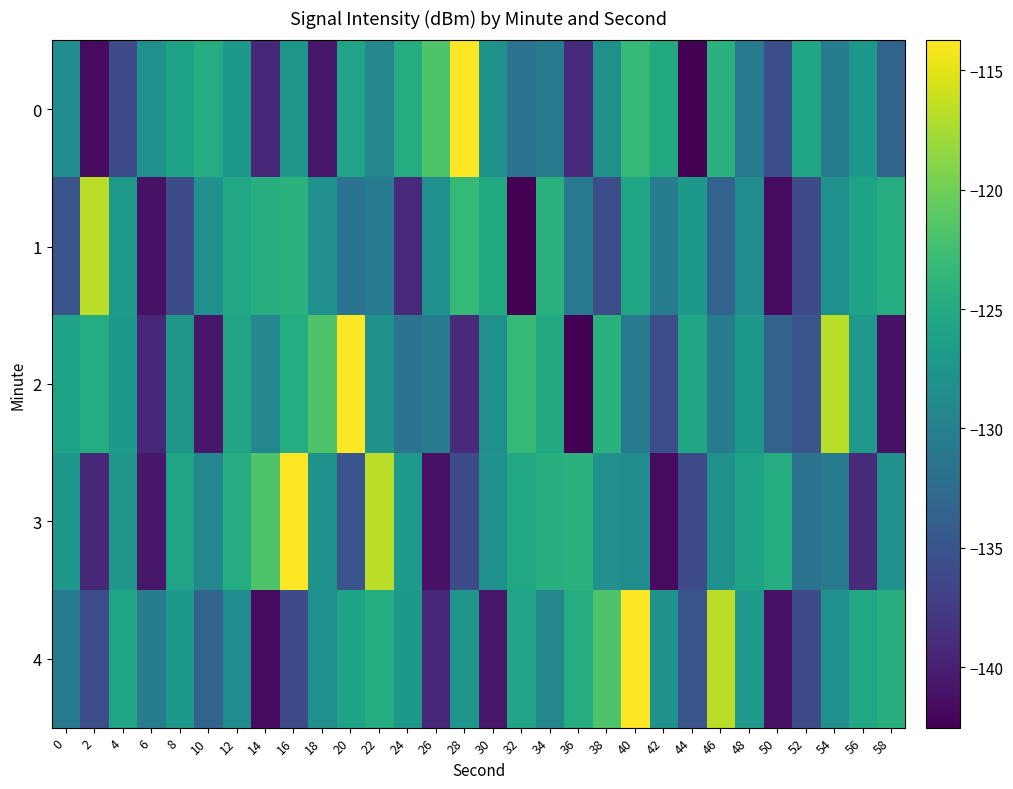

Reading left to right, what are all the values shown in this chart?

0: 0=-128.5	2=-141.7	4=-135.8	6=-128.0	8=-125.8	10=-124.7	12=-127.2	14=-139.3	16=-127.3	18=-140.7	20=-125.7	22=-129.2	24=-124.7	26=-121.7	28=-113.7	30=-127.8	32=-131.6	34=-130.8	36=-139.1	38=-128.1	40=-123.2	42=-125.1	44=-142.5	46=-124.2	48=-130.7	50=-135.6	52=-125.6	54=-130.4	56=-127.2	58=-133.4
1: 0=-135.0	2=-116.8	4=-127.0	6=-141.1	8=-135.9	10=-127.9	12=-125.2	14=-124.3	16=-124.2	18=-128.0	20=-131.6	22=-130.8	24=-139.1	26=-128.1	28=-123.2	30=-125.1	32=-142.5	34=-124.2	36=-130.7	38=-135.6	40=-125.6	42=-130.4	44=-127.2	46=-133.4	48=-128.5	50=-141.7	52=-135.8	54=-128.0	56=-125.8	58=-124.7
2: 0=-125.8	2=-124.7	4=-127.2	6=-139.3	8=-127.3	10=-140.7	12=-125.7	14=-129.2	16=-124.7	18=-121.7	20=-113.7	22=-127.8	24=-131.6	26=-130.8	28=-139.1	30=-128.1	32=-123.2	34=-125.1	36=-142.5	38=-124.2	40=-130.7	42=-135.6	44=-125.6	46=-130.4	48=-127.2	50=-133.4	52=-135.0	54=-116.8	56=-127.0	58=-141.1
3: 0=-127.2	2=-139.3	4=-127.3	6=-140.7	8=-125.7	10=-129.2	12=-124.7	14=-121.7	16=-113.7	18=-127.8	20=-135.0	22=-116.8	24=-127.0	26=-141.1	28=-135.9	30=-127.9	32=-125.2	34=-124.3	36=-124.2	38=-128.0	40=-128.5	42=-141.7	44=-135.8	46=-128.0	48=-125.8	50=-124.7	52=-131.6	54=-130.8	56=-139.1	58=-128.1
4: 0=-130.7	2=-135.6	4=-125.6	6=-130.4	8=-127.2	10=-133.4	12=-128.5	14=-141.7	16=-135.8	18=-128.0	20=-125.8	22=-124.7	24=-127.2	26=-139.3	28=-127.3	30=-140.7	32=-125.7	34=-129.2	36=-124.7	38=-121.7	40=-113.7	42=-127.8	44=-135.0	46=-116.8	48=-127.0	50=-141.1	52=-135.9	54=-127.9	56=-125.2	58=-124.3